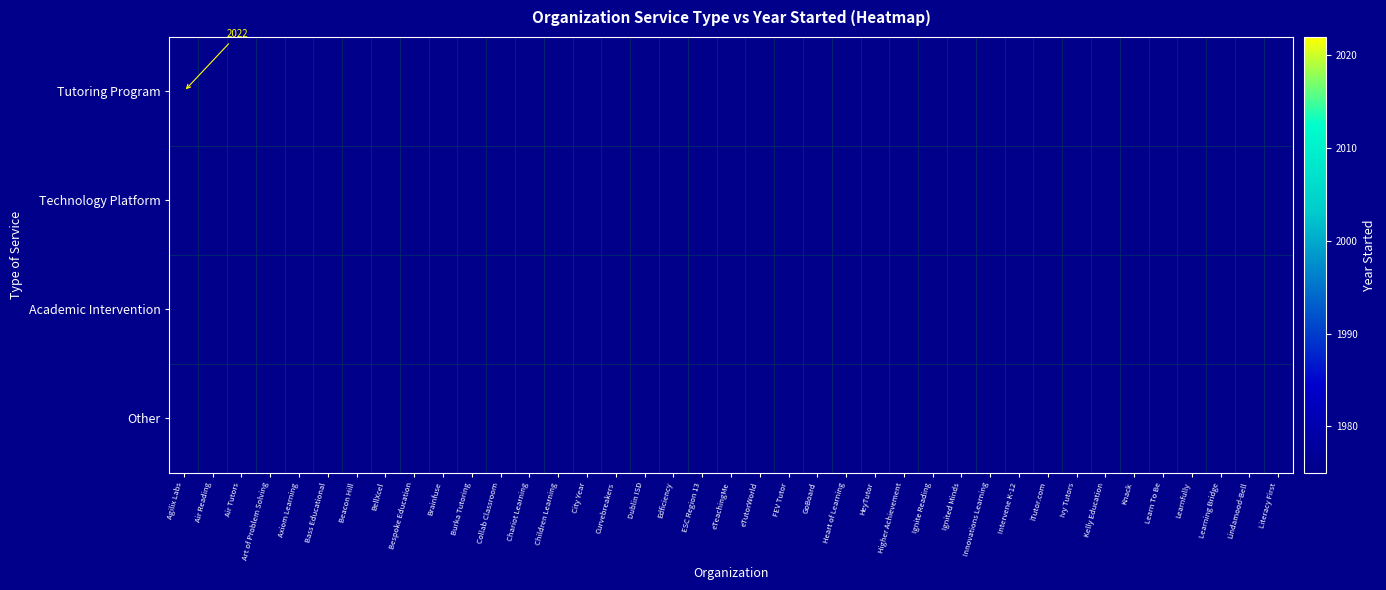

List the series in order of their overall mean, highest first.

Tutoring Program, Technology Platform, Academic Intervention, Other